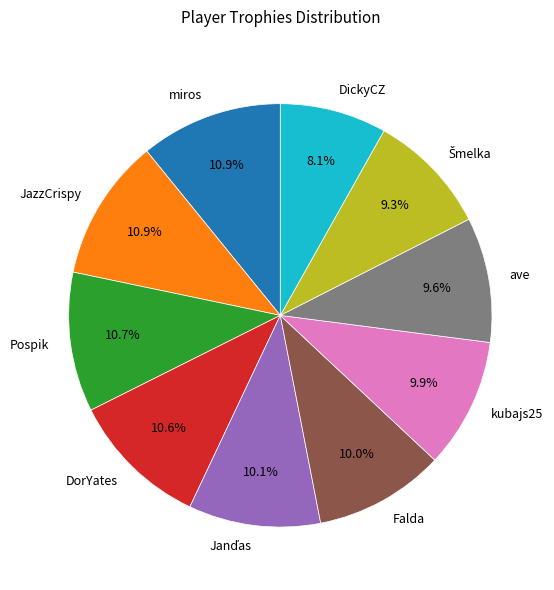

Combined, do Falda and DickyCZ account for over 50%?

No